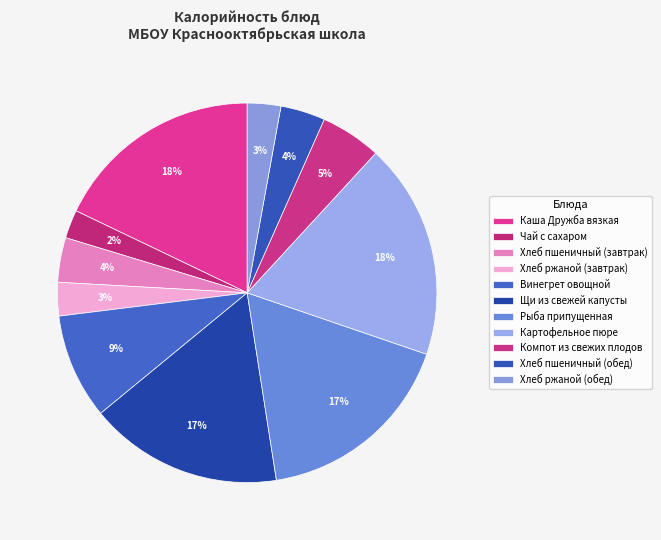

Count the number of slices in the pie.

11